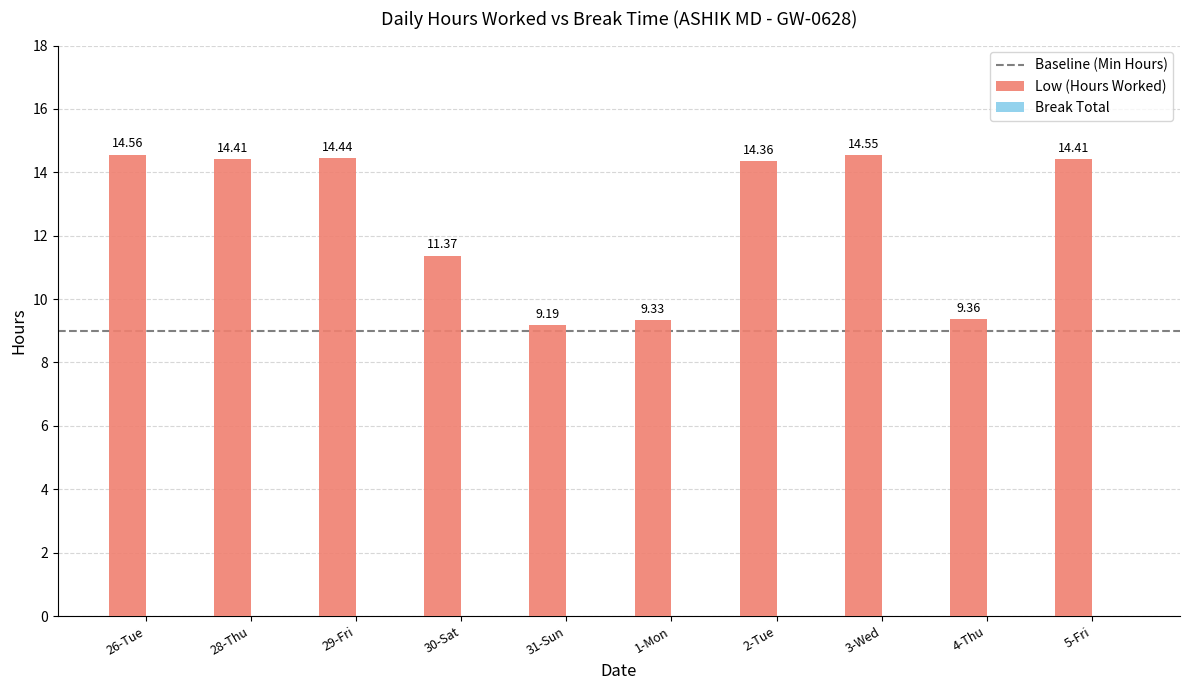

Approximately how many times larger is the value at 31-Sun compared to 3-Wed?

0.6